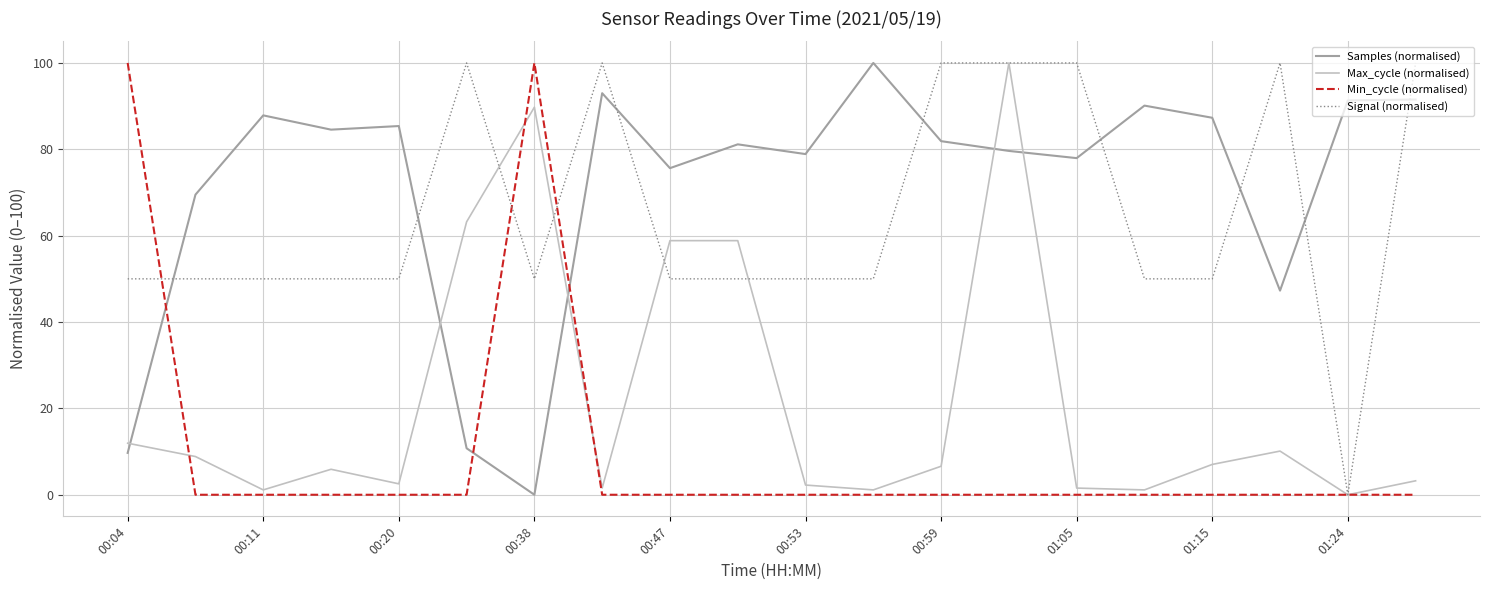

How many times do Signal (normalised) and Samples (normalised) cross each other?

8